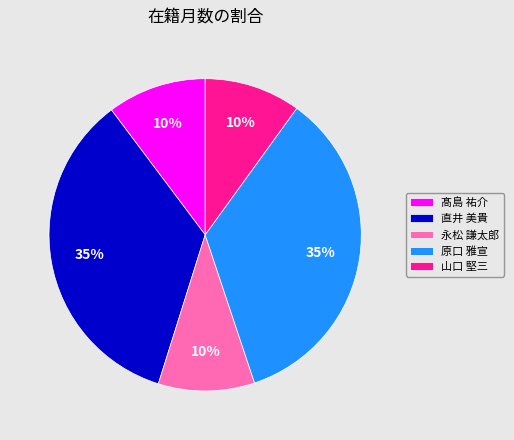

How many segments does this pie chart have?

5